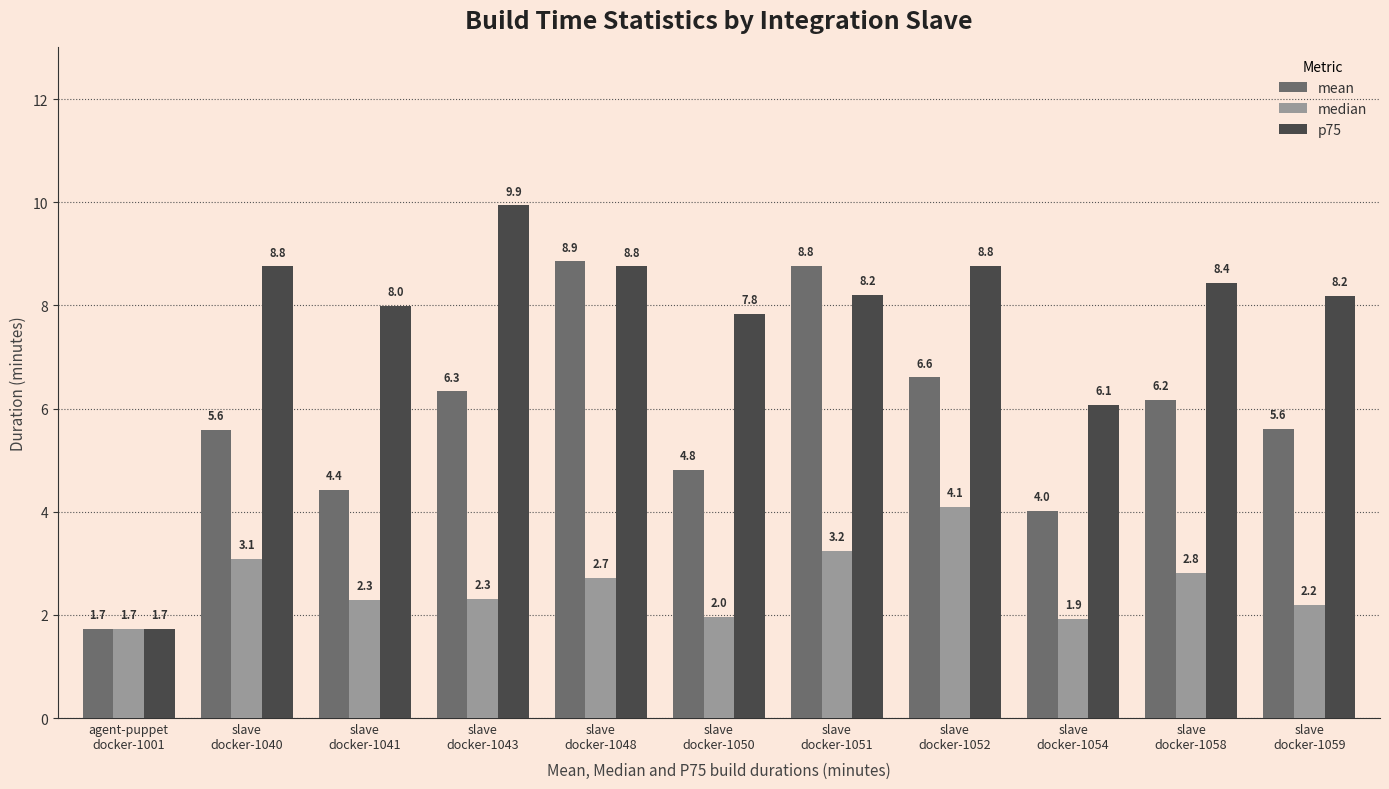

What is the difference between the mean values at slave
docker-1043 and slave
docker-1054?

2.3